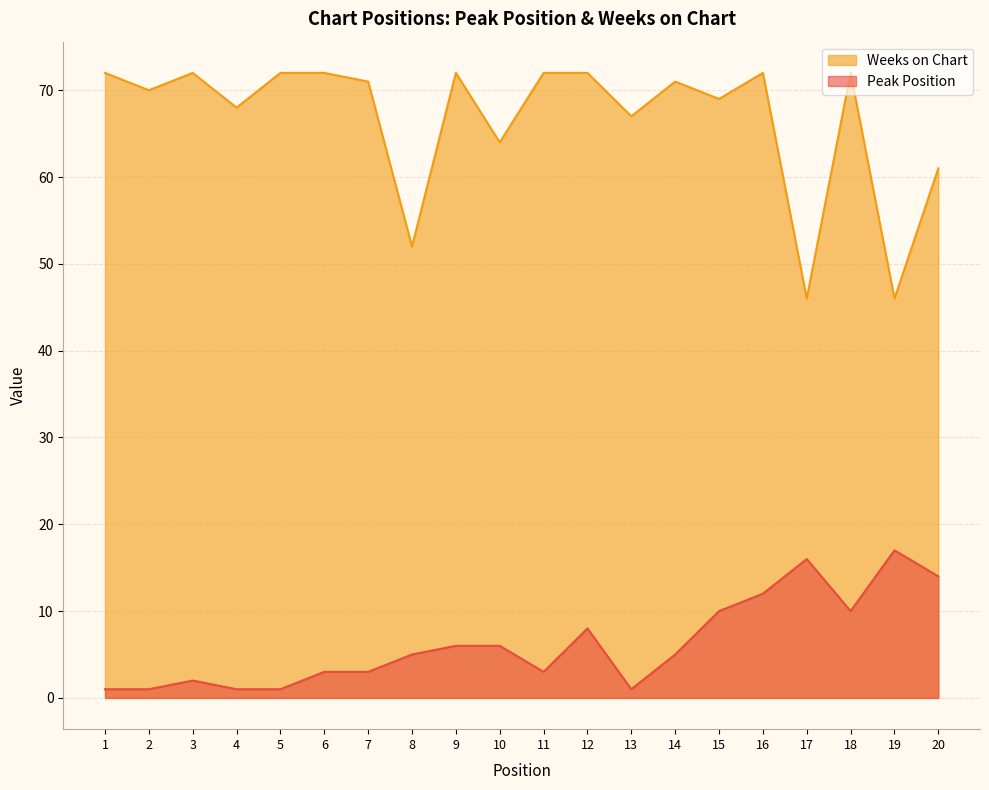

What is the value of the Weeks on Chart point at the 6th from the left?

72